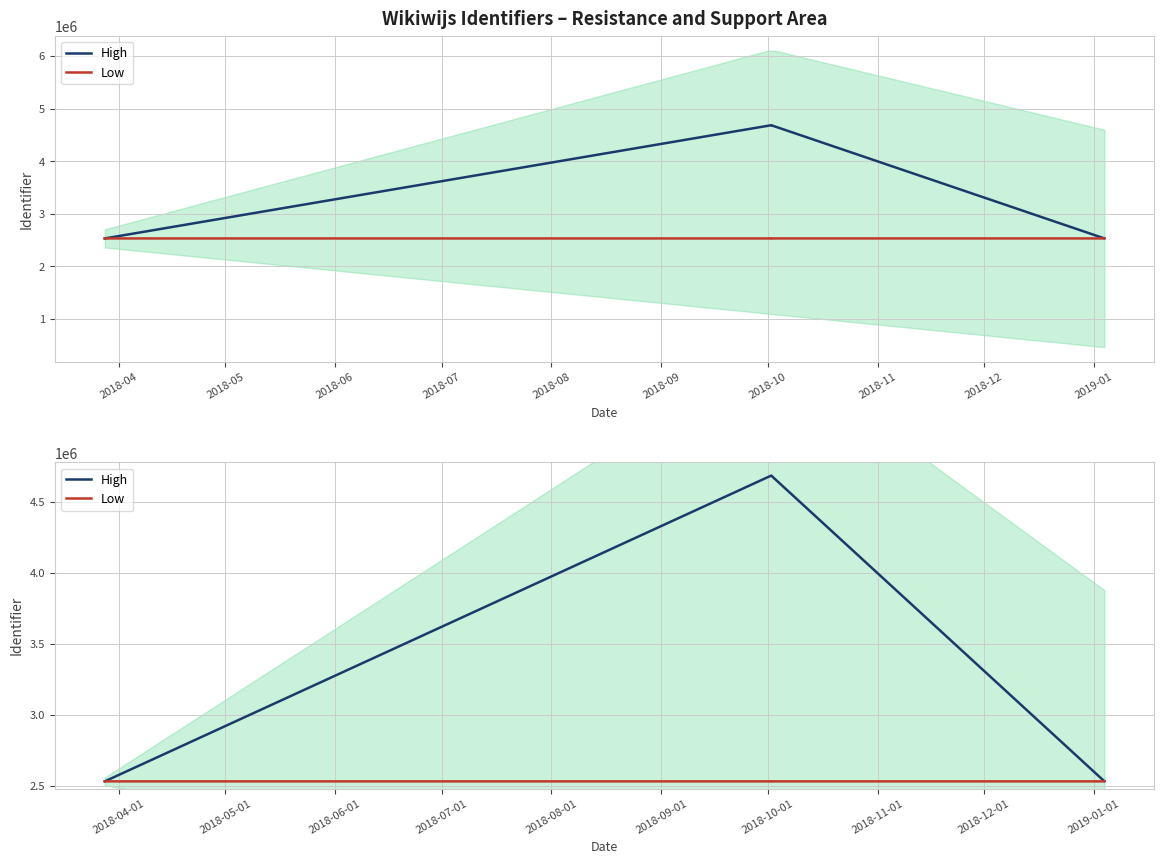

The Low series shows 1208658 at 2018-05. True or false?

False